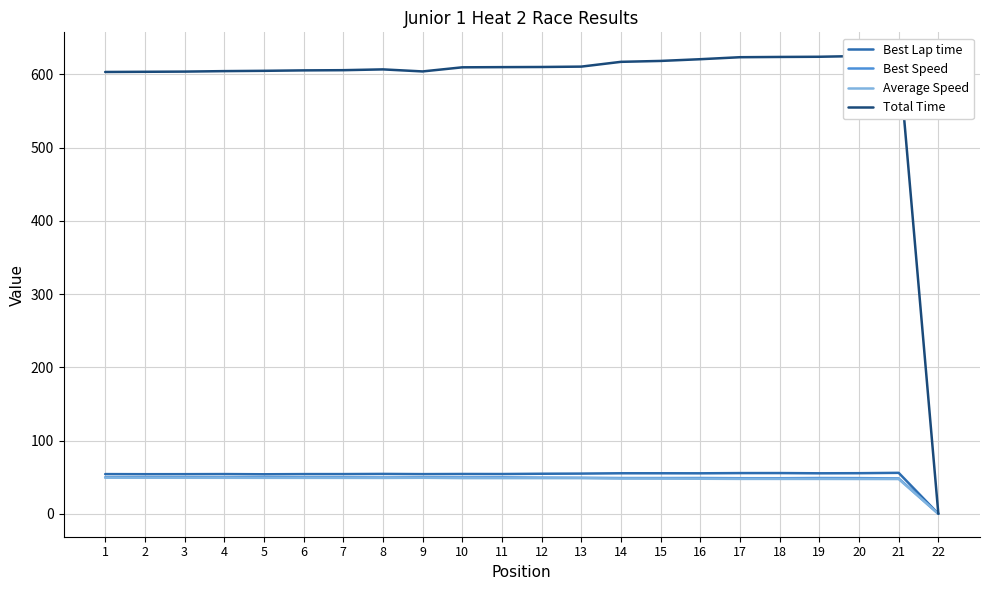

What is the sum of all Total Time values?

12858.6